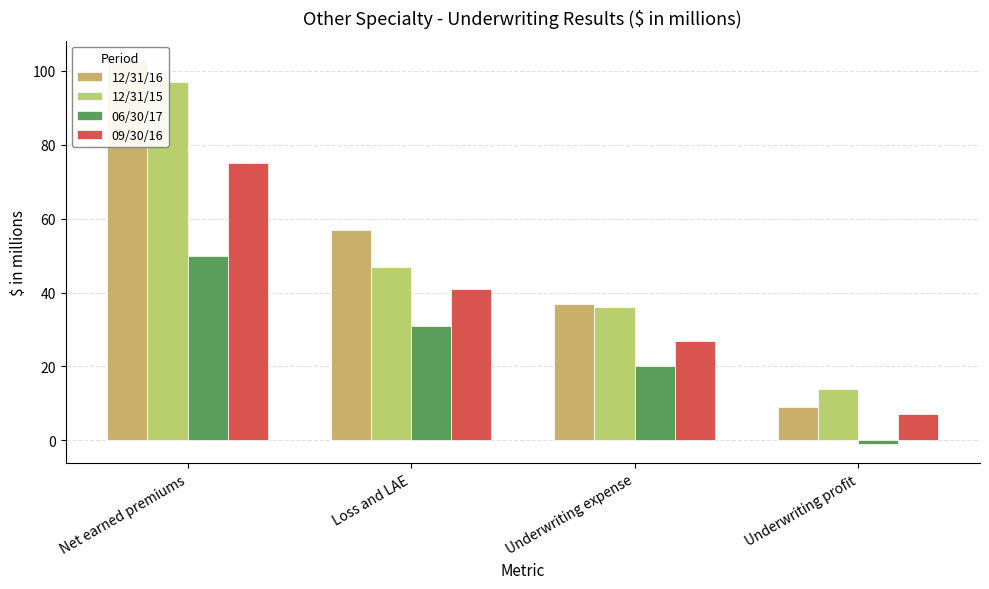

What is the sum of the 09/30/16 values at Net earned premiums and Underwriting expense?

102